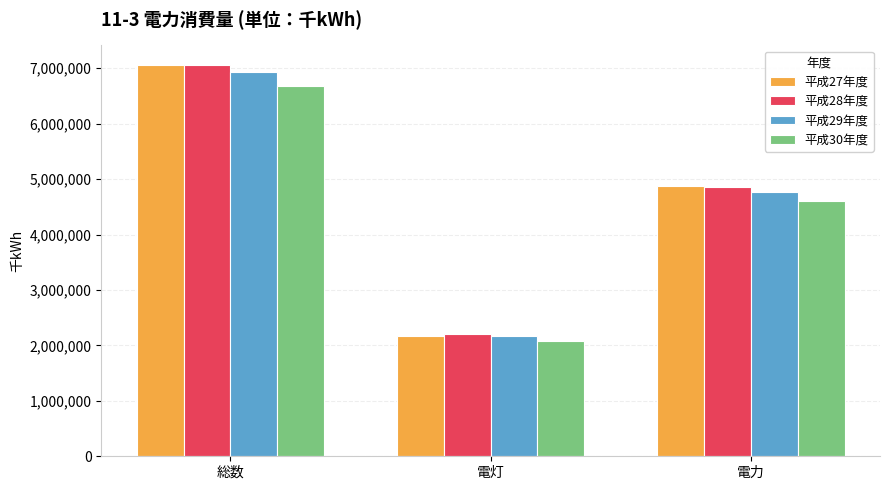

Which series has the widest spread of values?

平成27年度